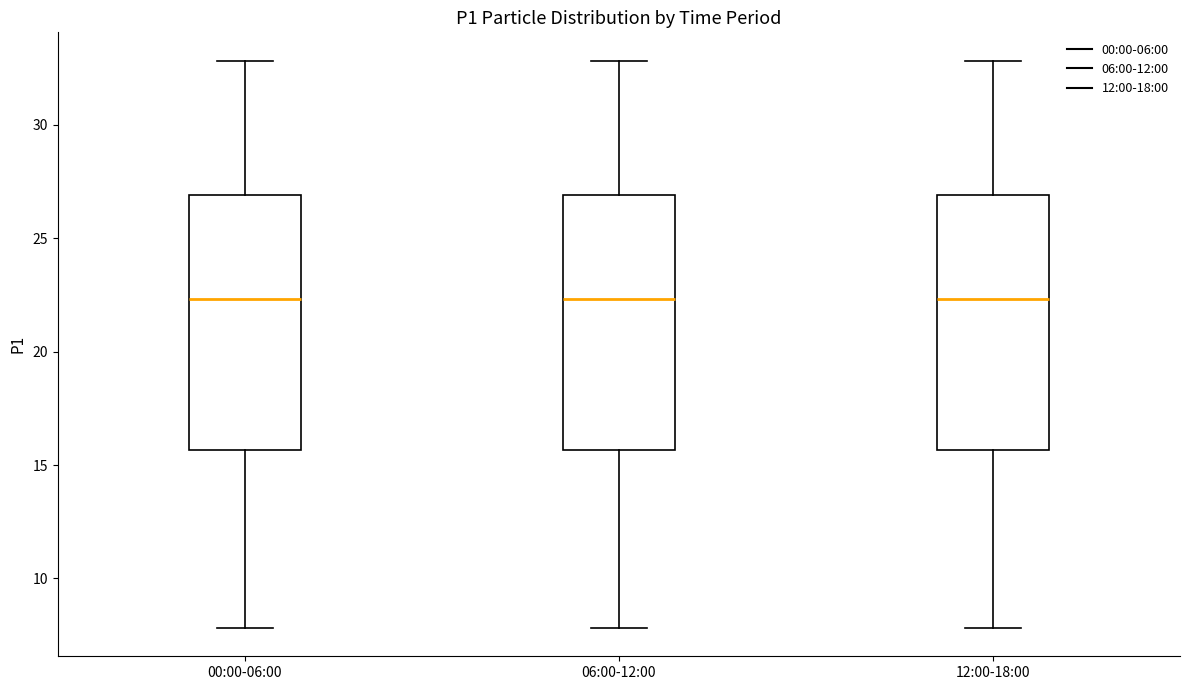

Where does the upper whisker of the box for 00:00-06:00 end on the y-axis? The values are not printed on the chart, so give them approximately, as read against the axis.

33.0